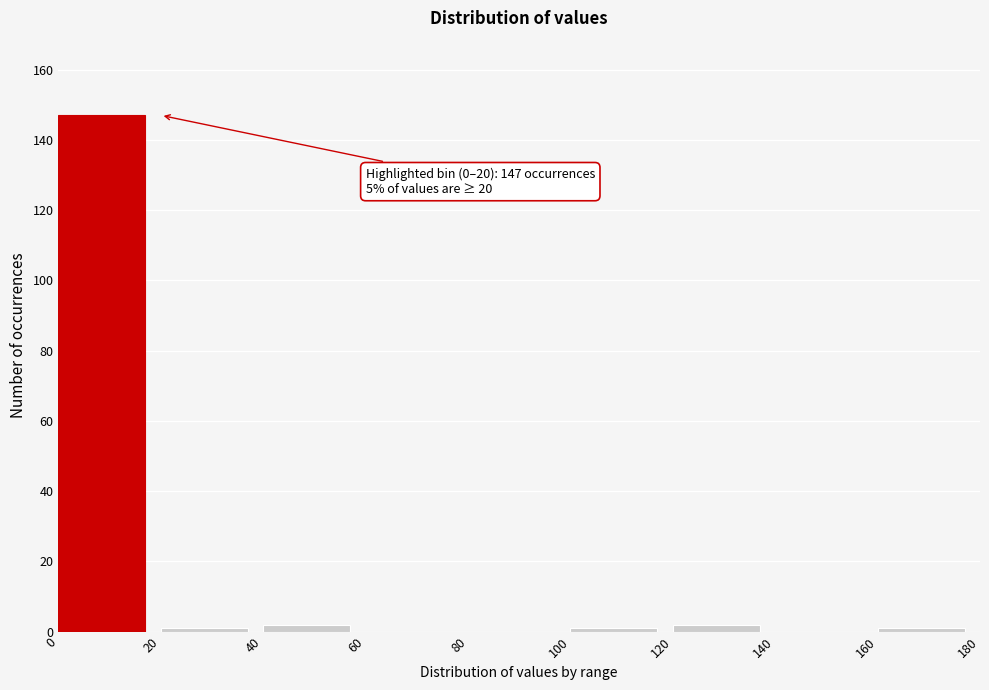

Which range on the x-axis has the tallest bar?

0 to 20